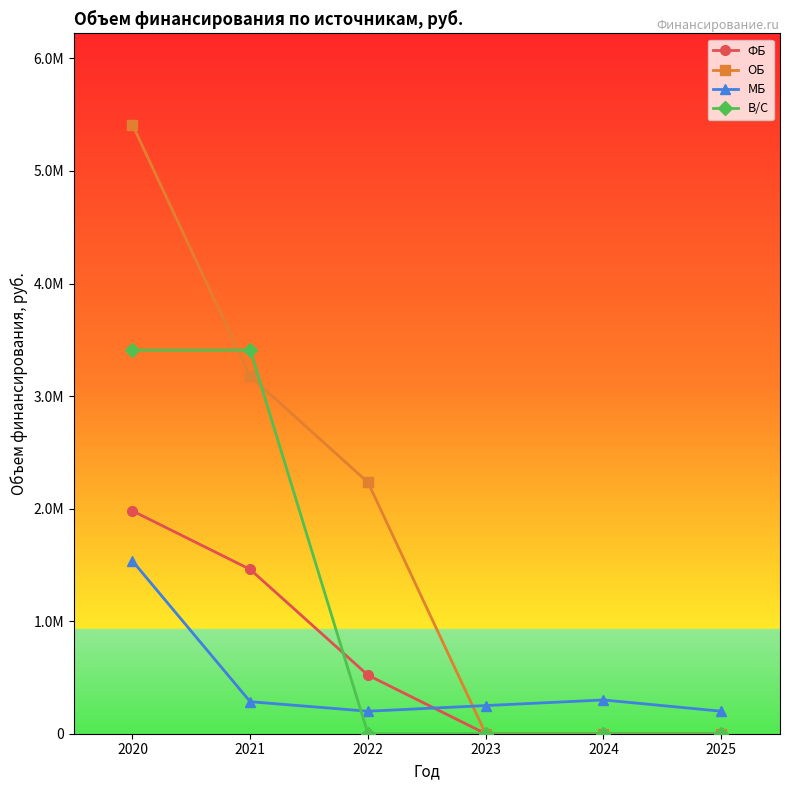

Between which two adjacent categories do ФБ and МБ first intersect?

2022 and 2023